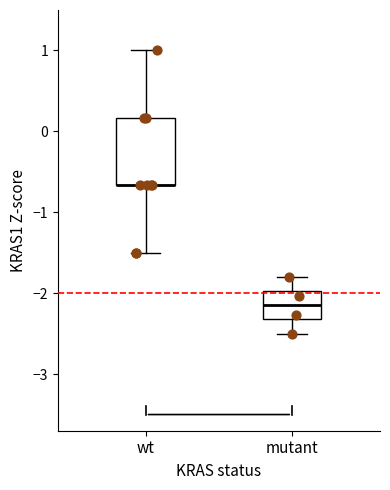

Reading left to right, read every box against the y-axis: the position of its median line, the range the box covers, and the ends of its whiskers. The values are not printed on the chart, so give them approximately, as read against the axis.

wt: median -0.7 (drawn on the box's lower edge), box -0.7 to 0.2, whiskers -1.5 to 1.0
mutant: median -2.1, box -2.3 to -2.0, whiskers -2.5 to -1.8